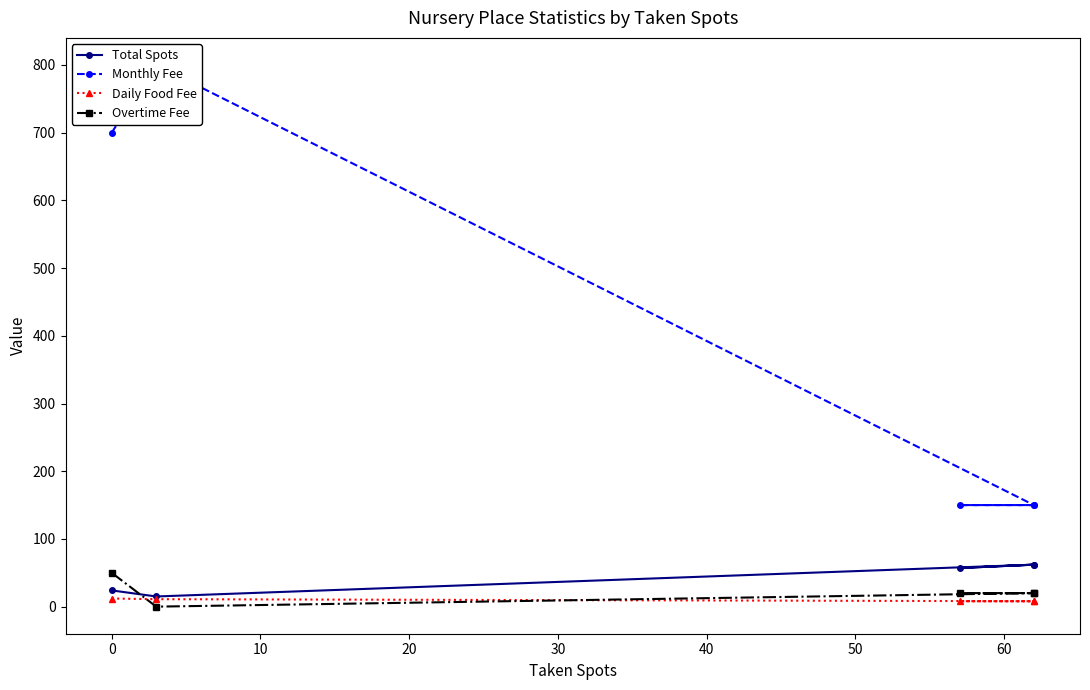

True or false: Monthly Fee has a value of 197 at 10.

False